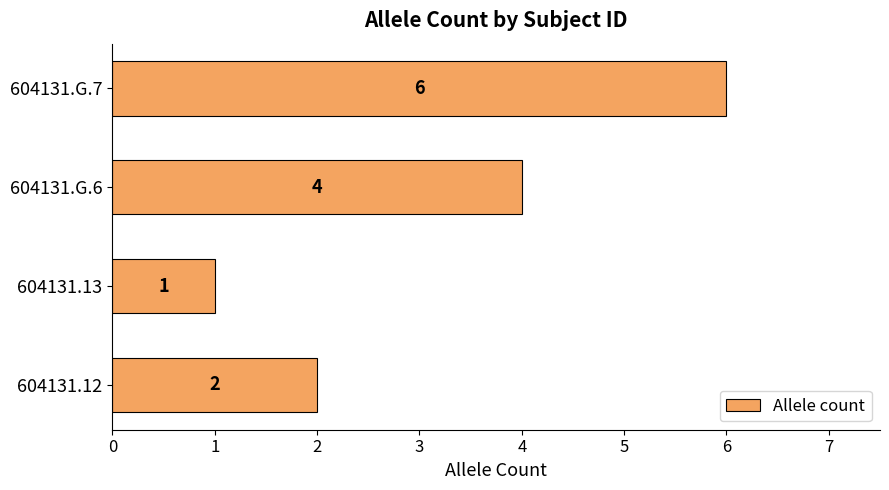

What is the maximum value shown in the chart?

6